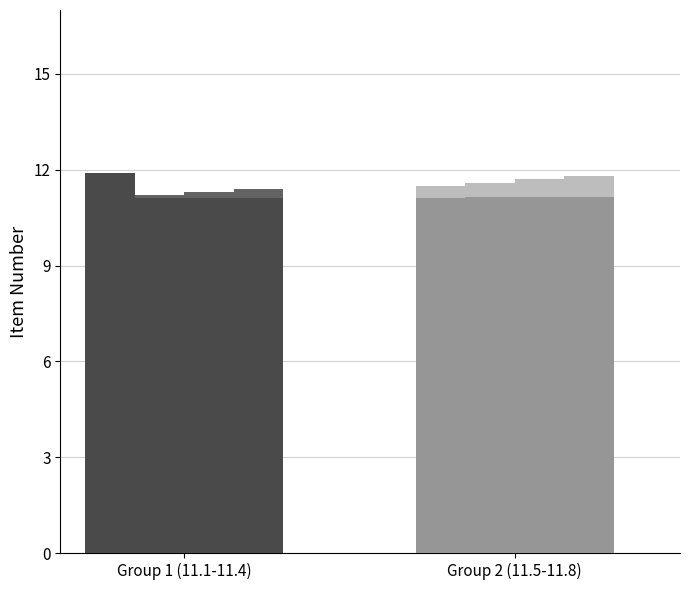

What is the difference between the maximum and minimum values in the Series A series?

0.7